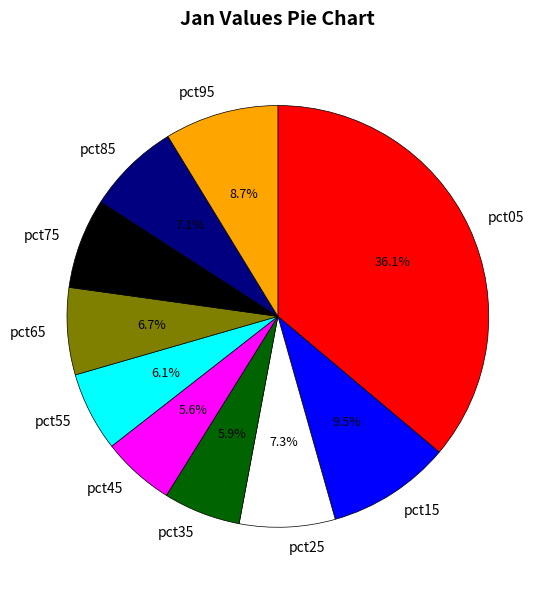

Is there any slice that represents more than half of the pie?

No